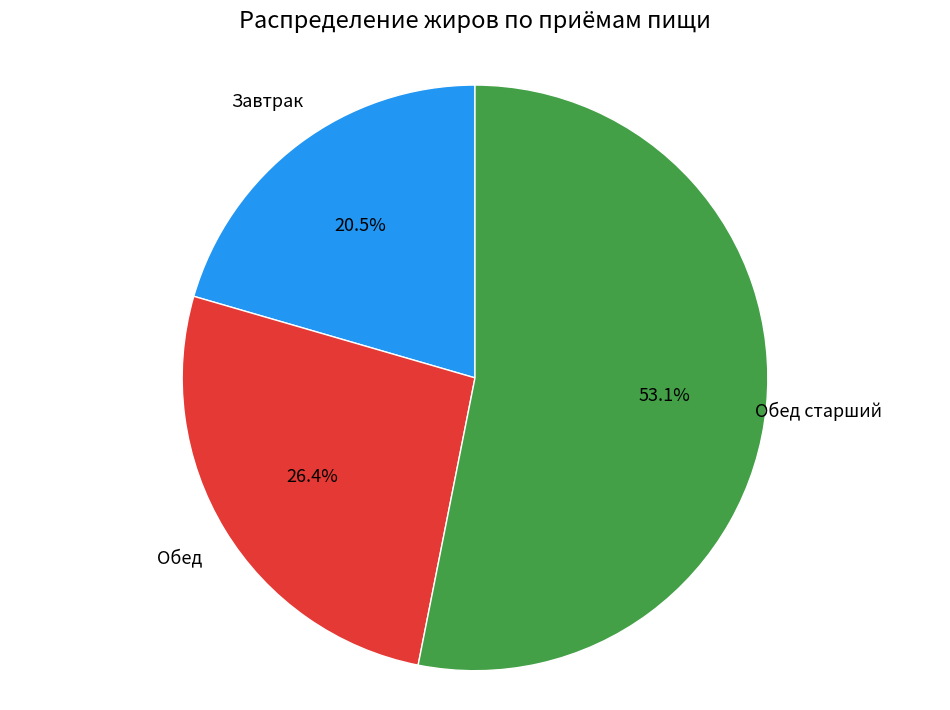

Is there a majority slice in this chart?

Yes